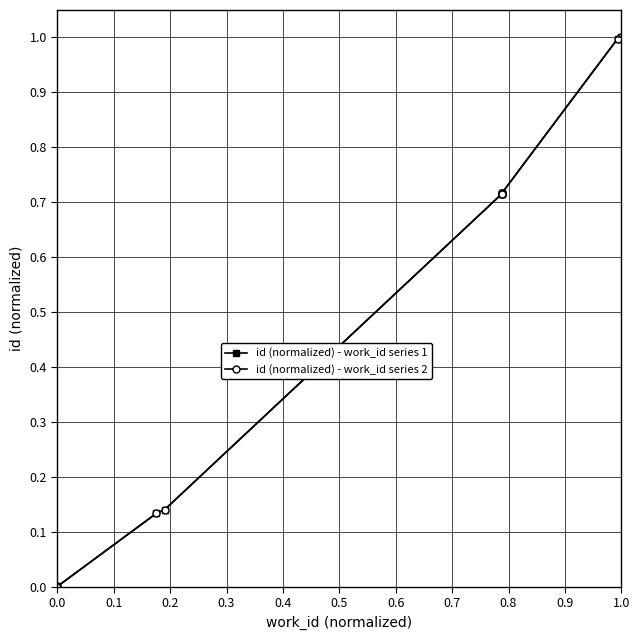

Rank the series at 0.2 from lowest to highest value.

id (normalized) - work_id series 1, id (normalized) - work_id series 2